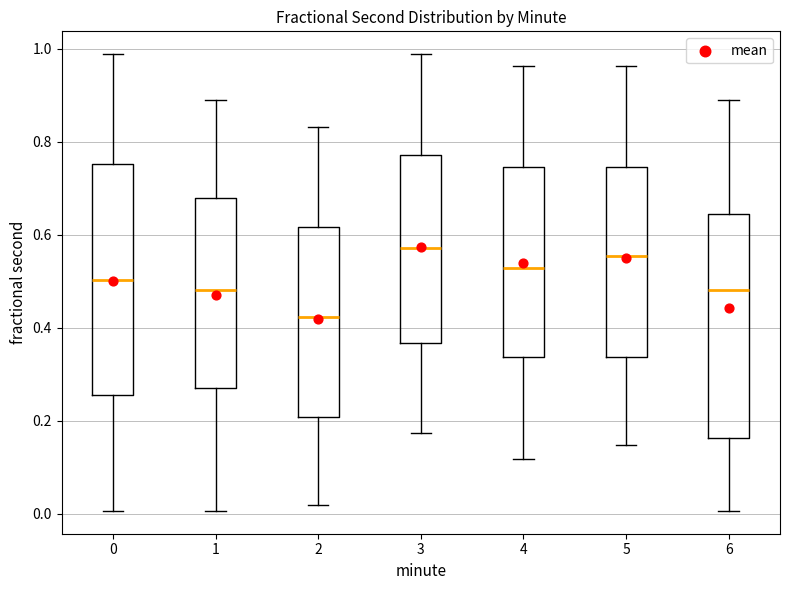

Which box has the lowest median line?

2